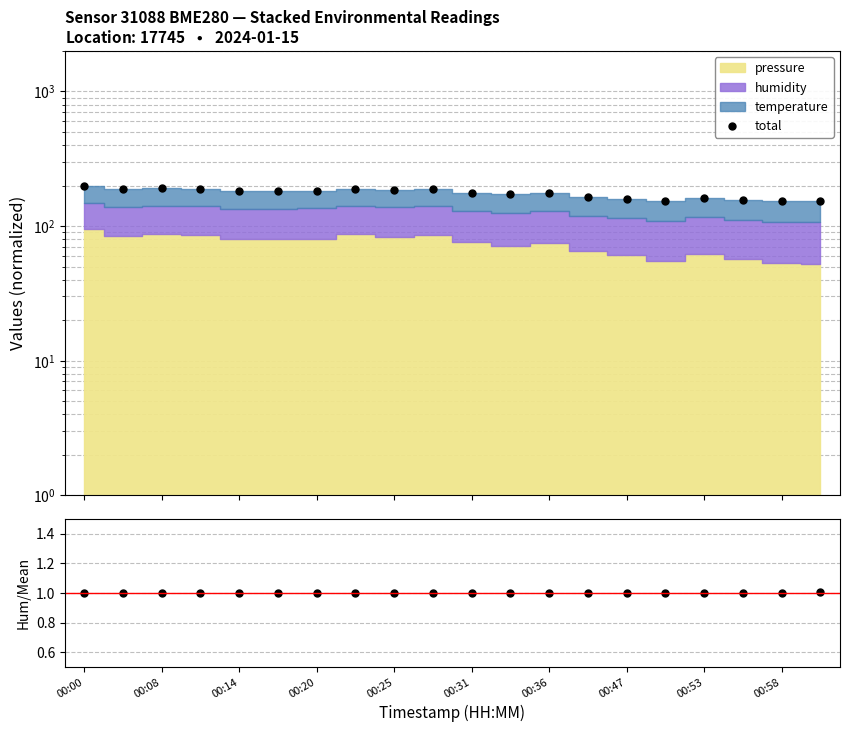

True or false: total and humidity/mean cross at least once.

False